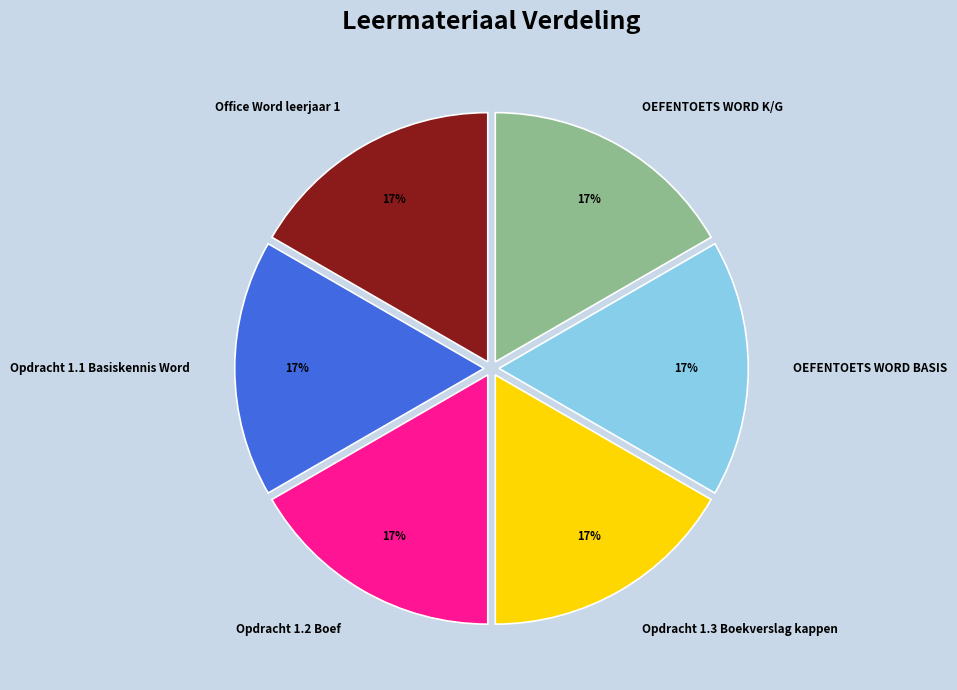

What percentage is the Opdracht 1.1 Basiskennis Word slice, to the nearest percent?

17%